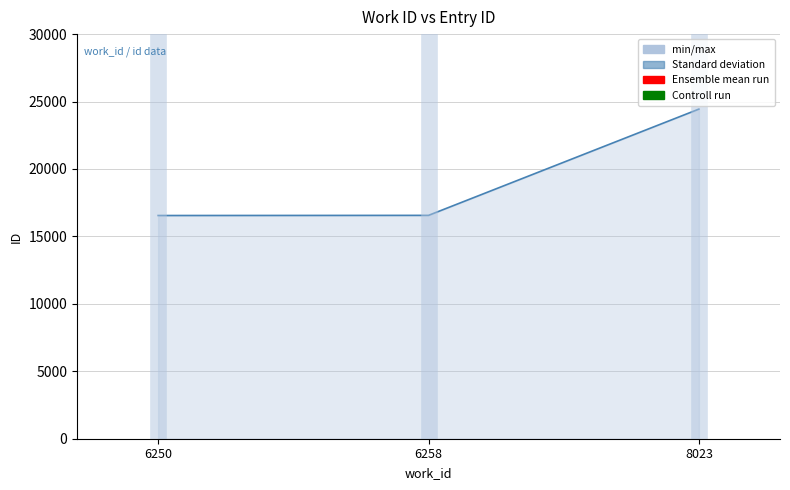

What is the value of the 1st point from the left?

16550